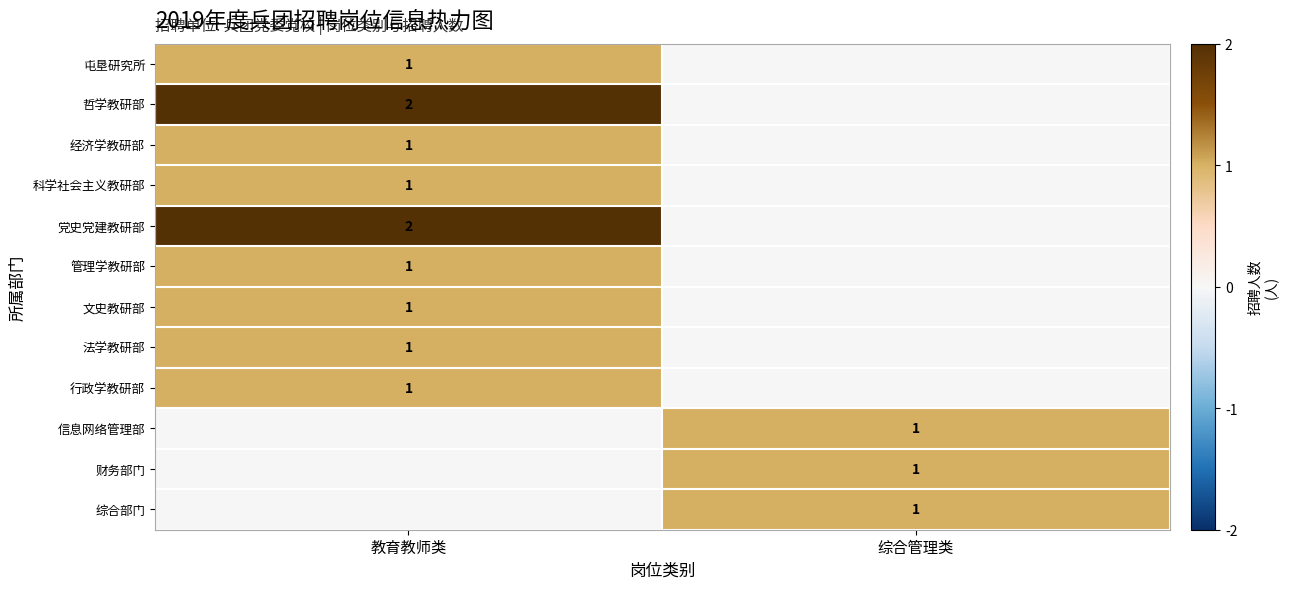

The 屯垦研究所 series shows 0 at 教育教师类. True or false?

False